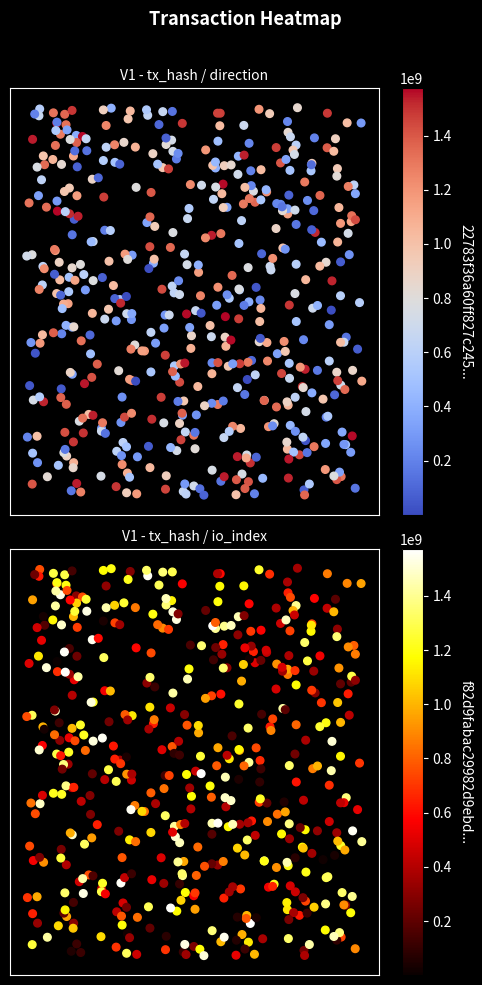

The value of 22783f36a60ff827c24533a5f801df5fdbf5afb at time_stamp is 1575294432.0. True or false?

True